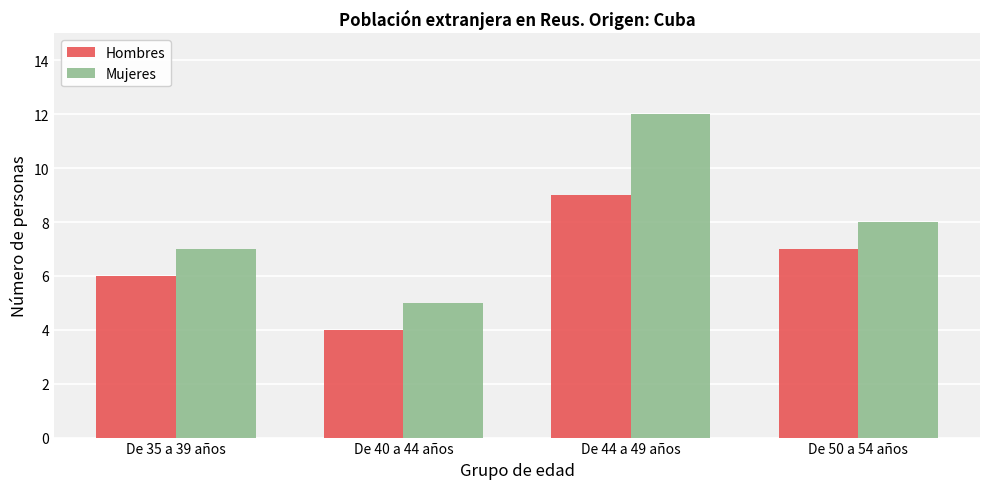

What are all the series names shown in the legend?

Hombres, Mujeres